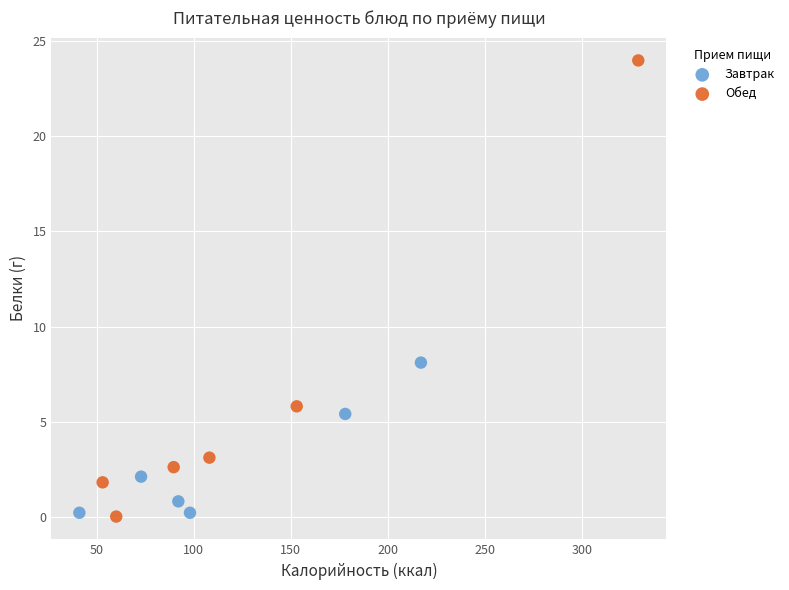

Which series has the widest spread of Y values?

Обед